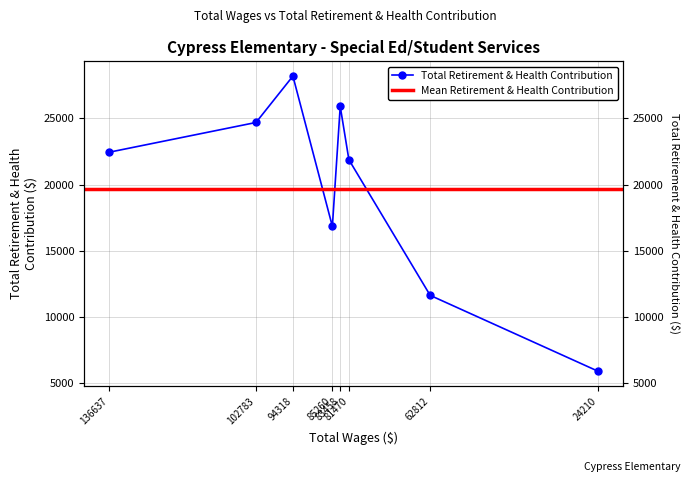

What is the ratio of the value at 62812 to the value at 102783?

0.5